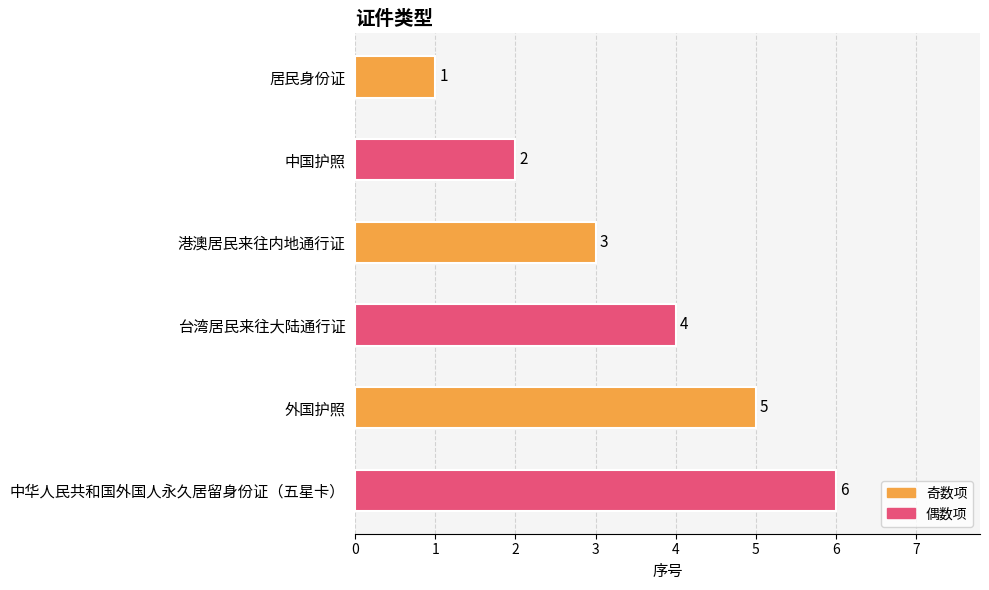

At which label is the value closest to 3?

港澳居民来往内地通行证